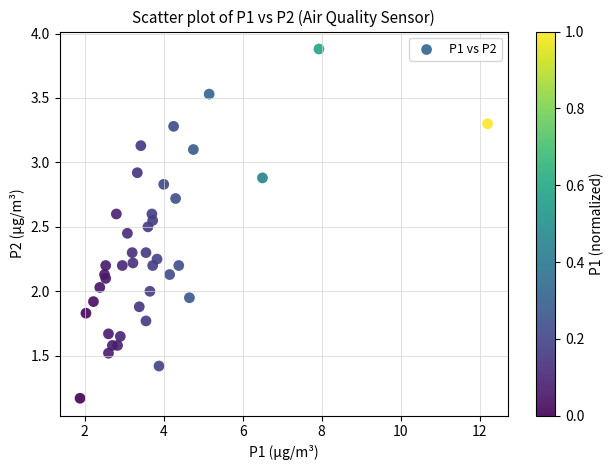

What is the range of Y values (max minus min)?

2.7